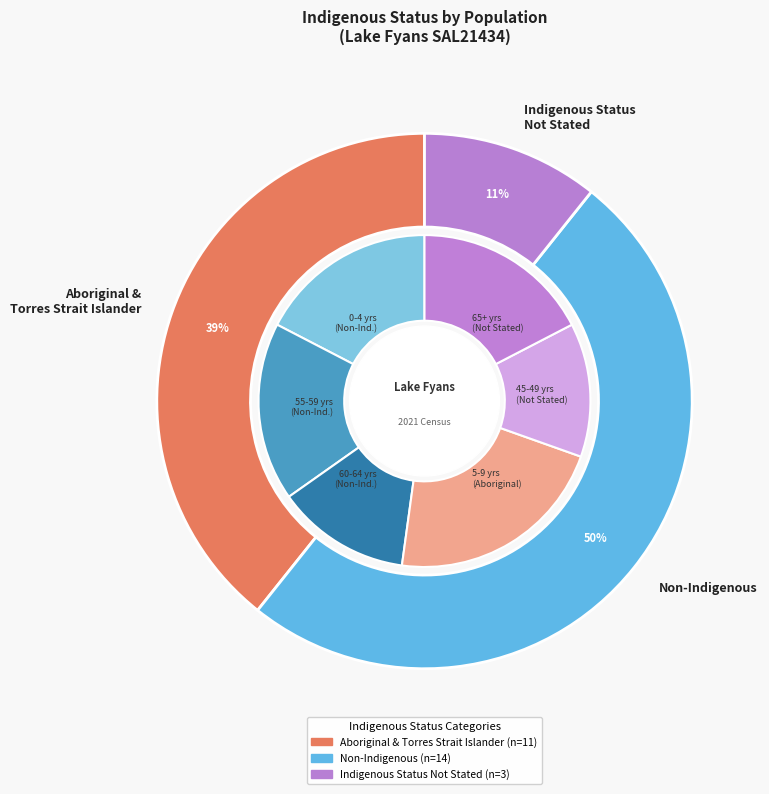

Count the number of slices in the pie.

5